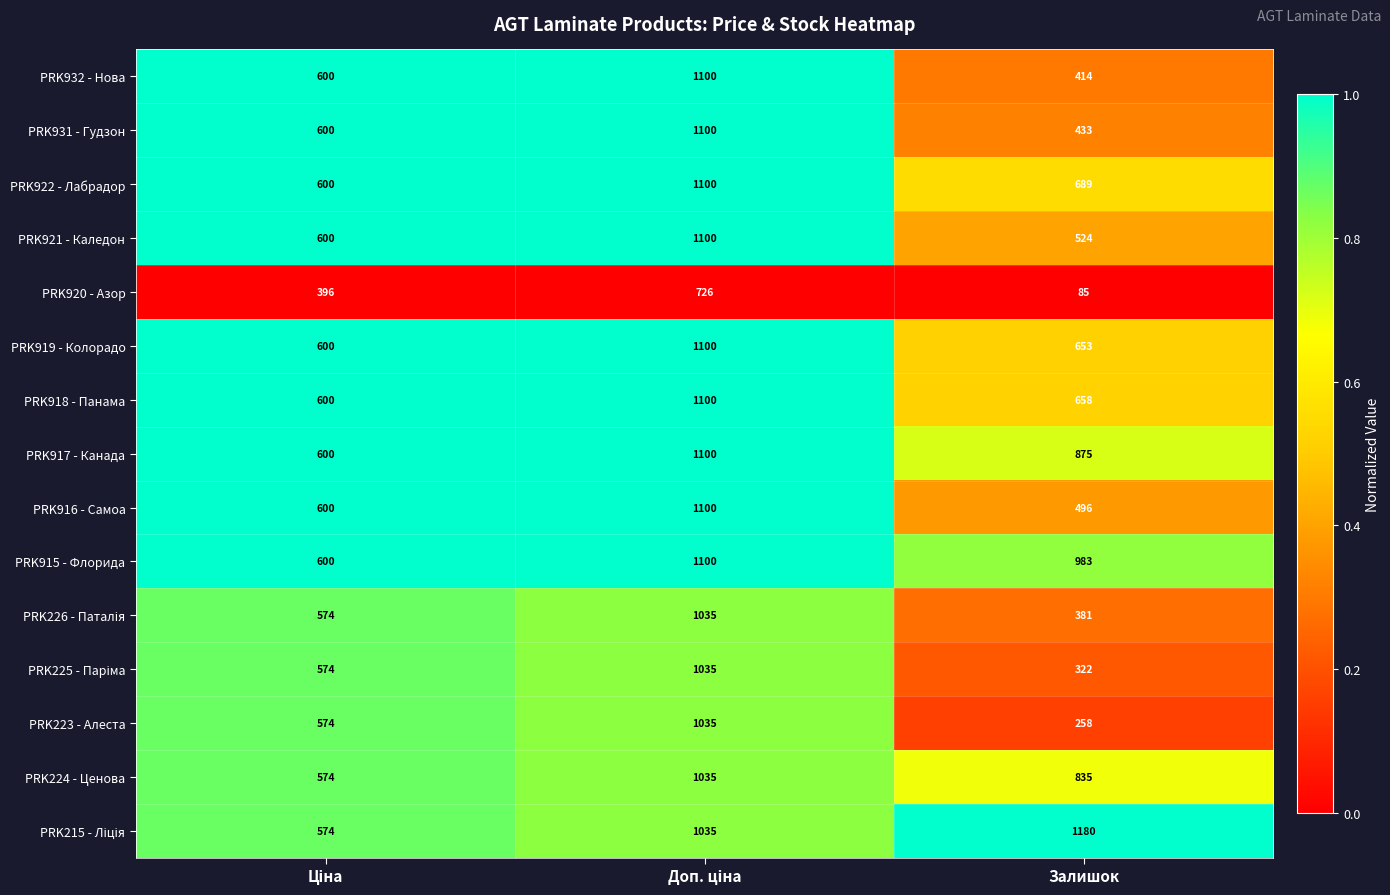

Which category has the highest value across all series?

Залишок